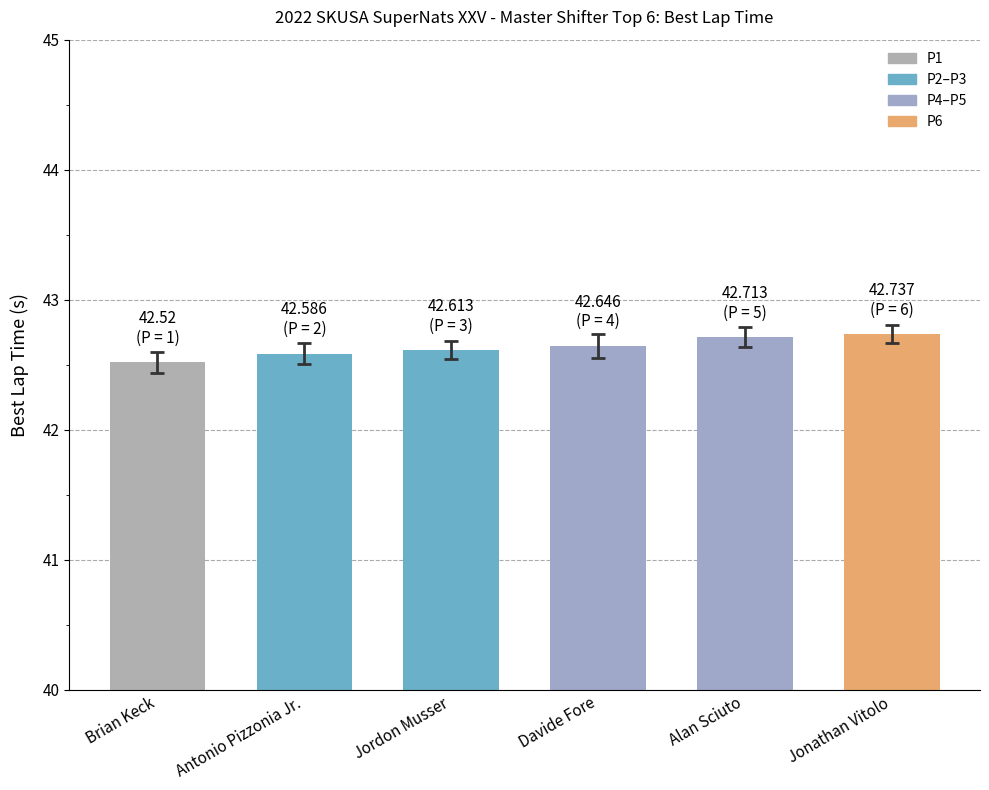

What is the label of the 3rd bar from the right?

Davide Fore